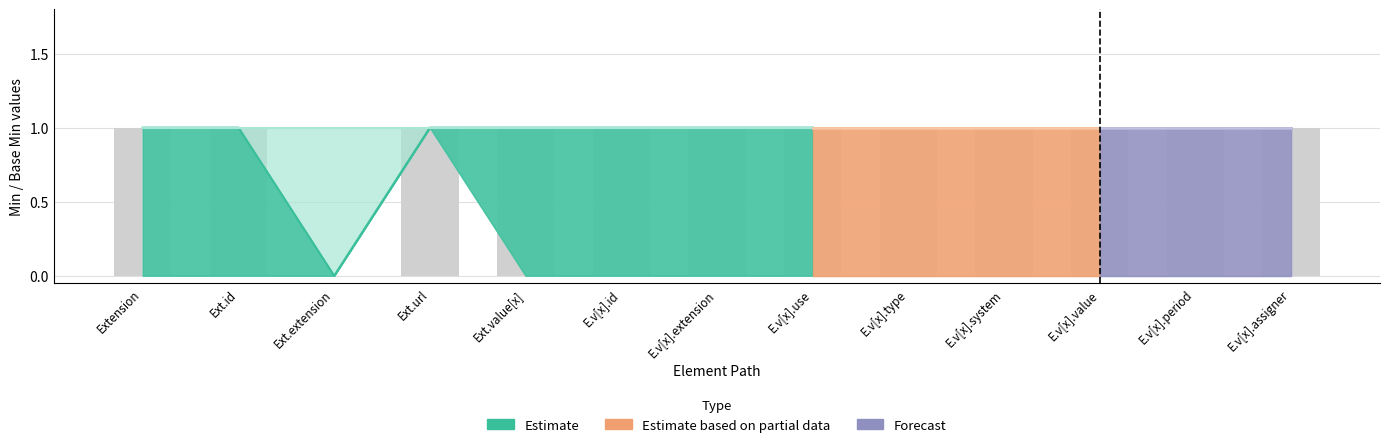

Is it true that base_min_values equals -1 at 8?

False